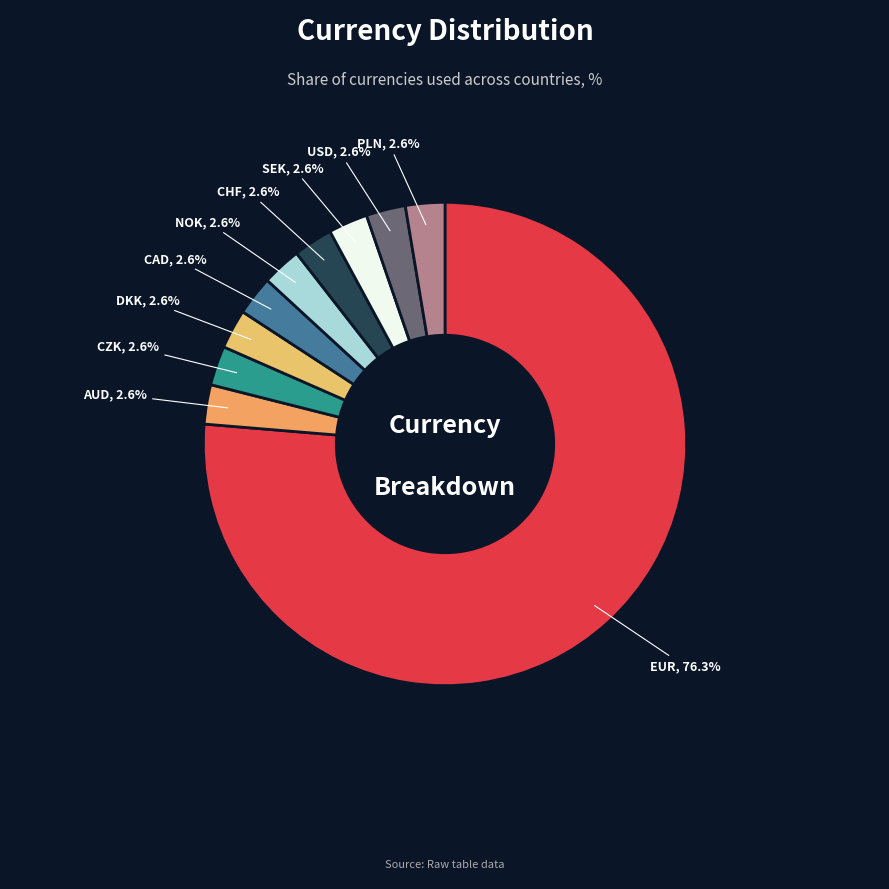

How many slices are in this pie chart?

10